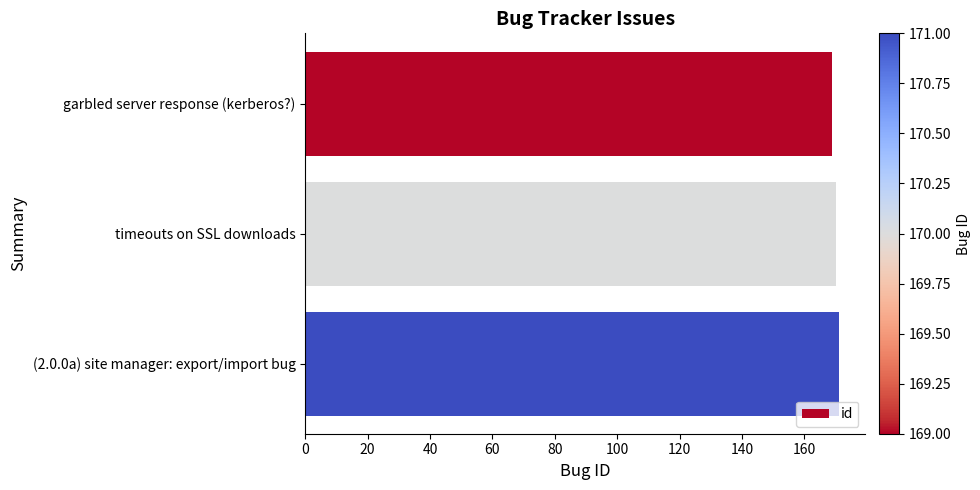

Reading top to bottom, list all the values displayed in this chart.

169	170	171